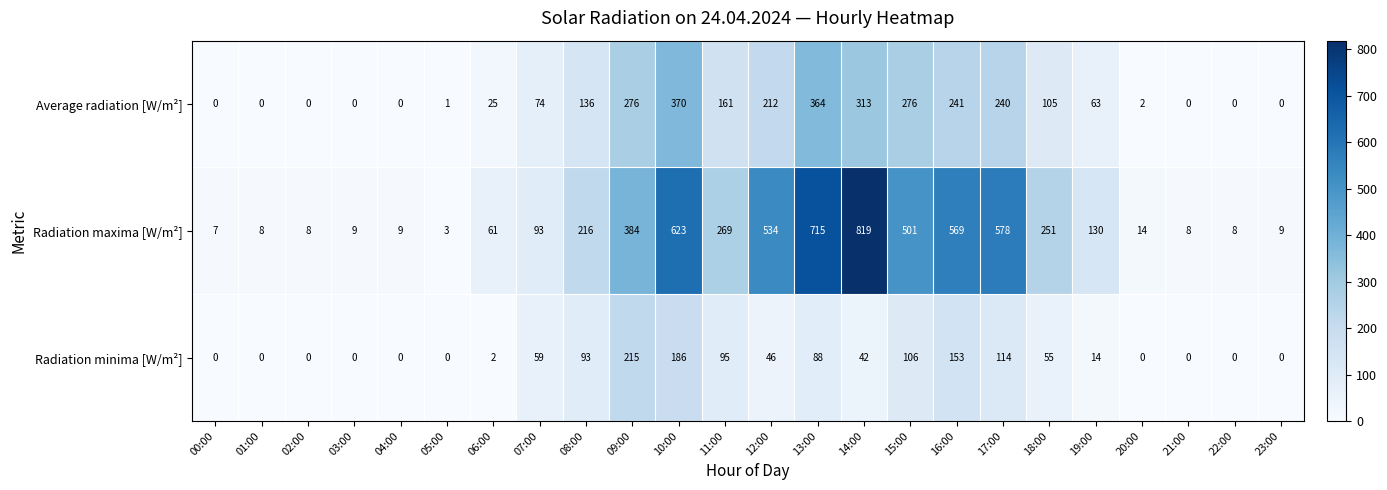

Rank the series by their maximum value, from highest to lowest.

Radiation maxima [W/m²], Average radiation [W/m²], Radiation minima [W/m²]